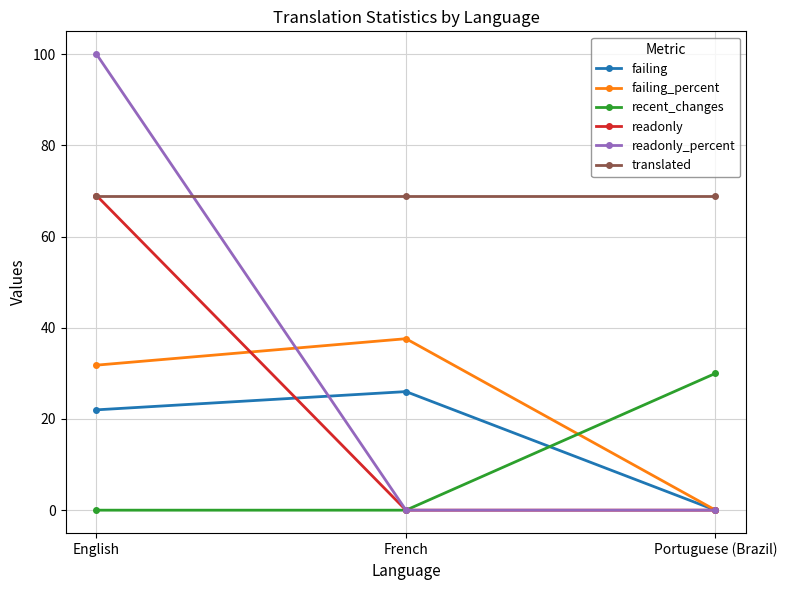

What is the sum of the failing values at English and French?

48.0